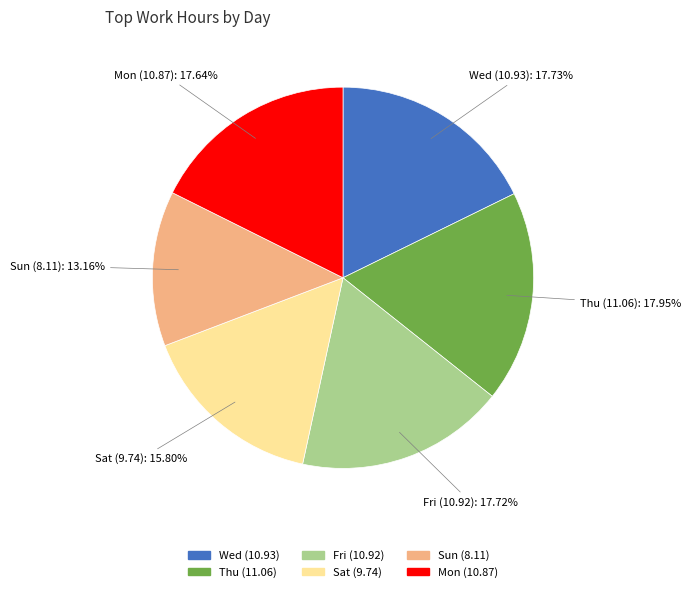

To the nearest percent, what portion does Fri (10.92) represent?

18%